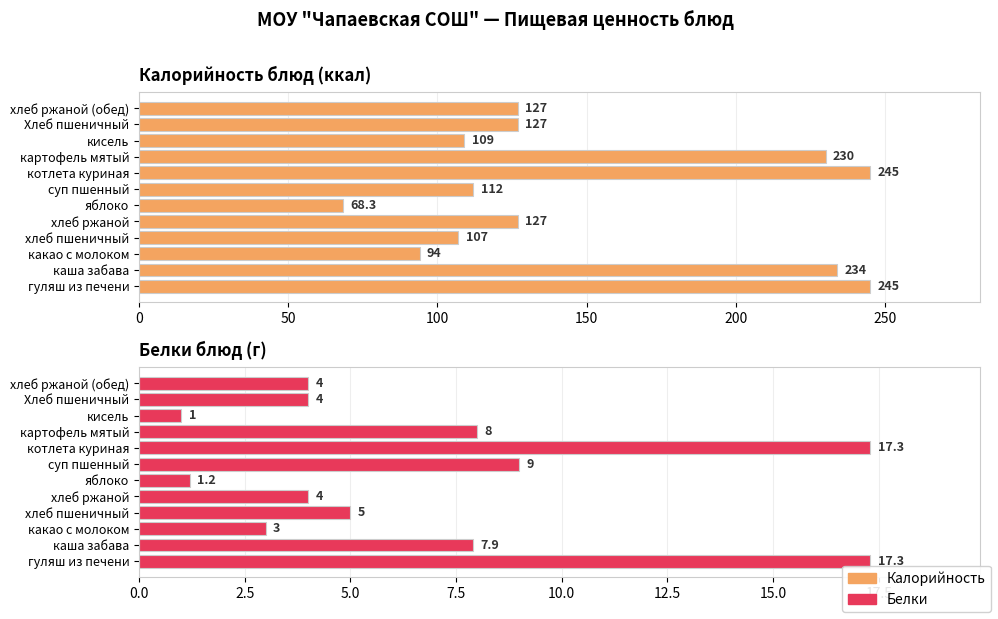

Which series has the largest range (max minus min)?

Калорийность